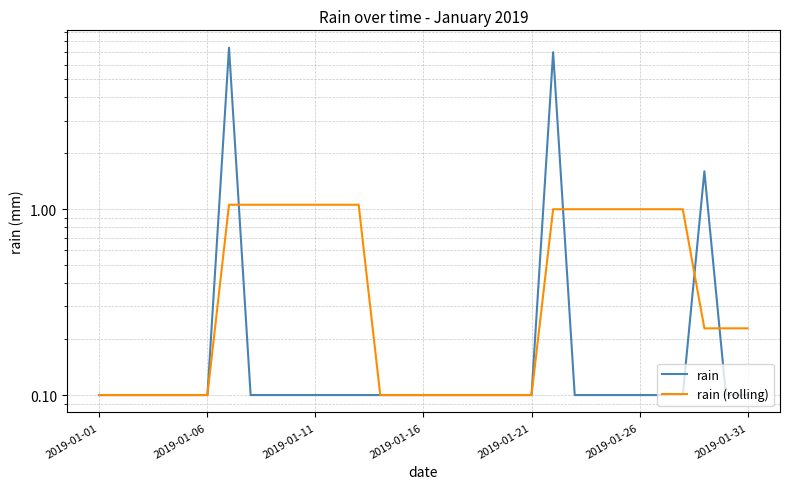

Which series has the largest range (max minus min)?

rain